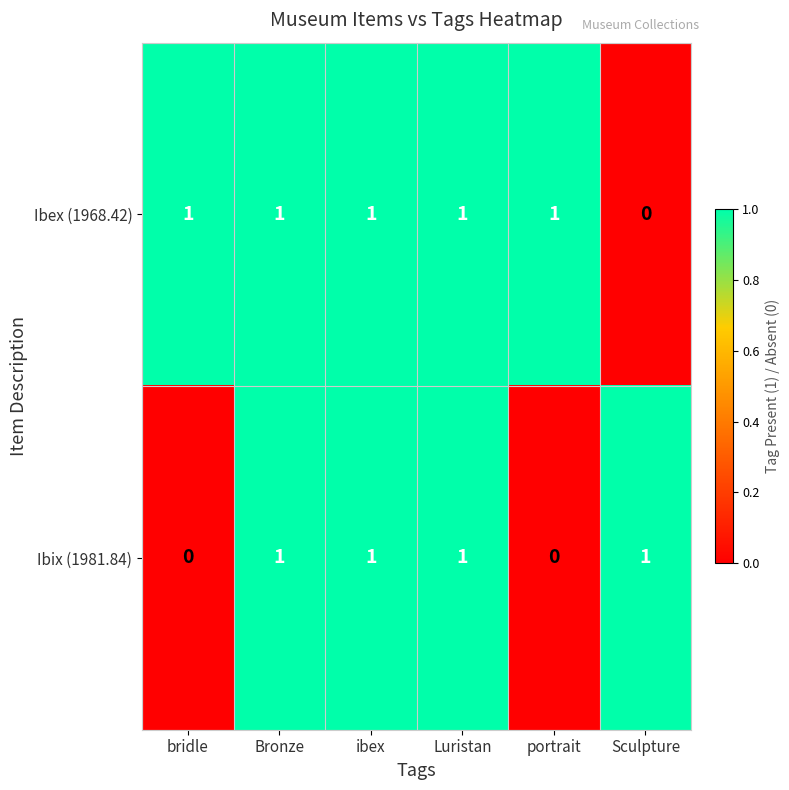

Count the Ibex (1968.42) values in the range 1 to 2.

5